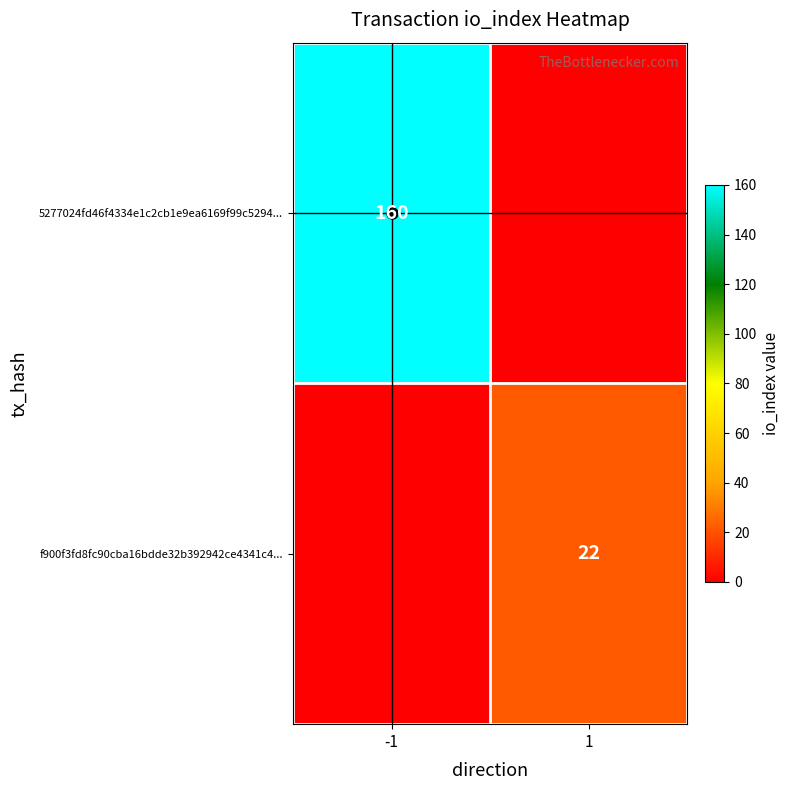

At how many categories does at least one series exceed 3?

2